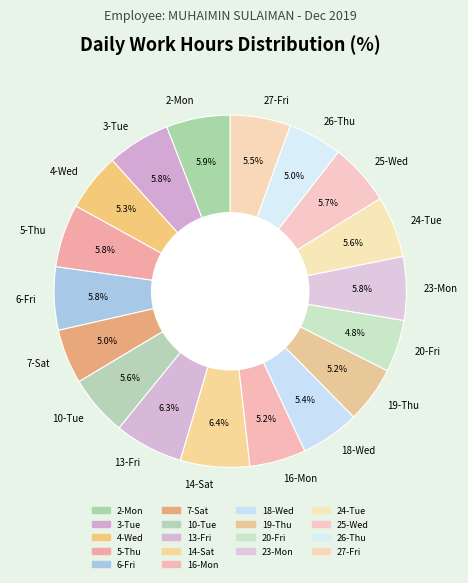

To the nearest percent, what portion does 14-Sat represent?

6%